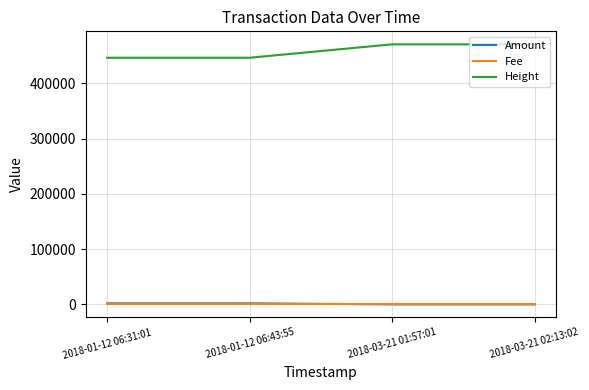

What is the maximum value for Height?

470781